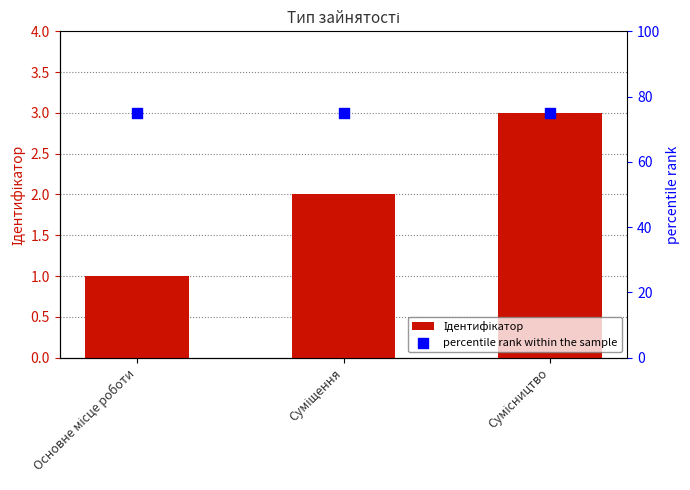

What is the total value across all series at Сумісництво?

78